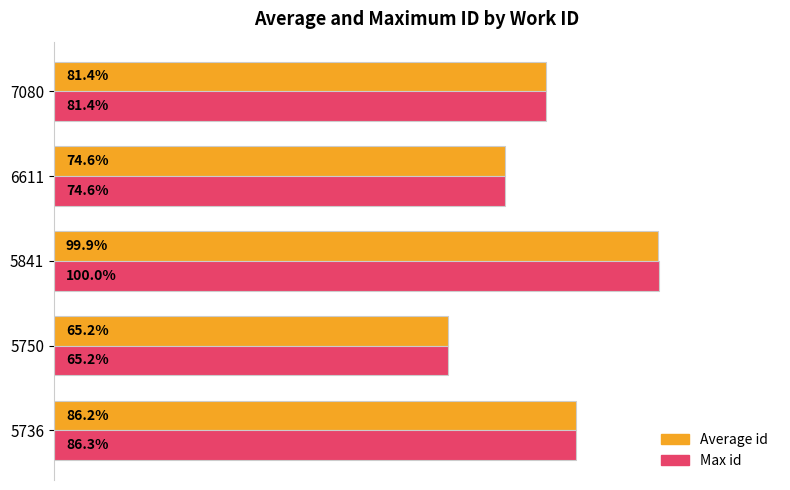

Rank the series by their average value, from lowest to highest.

Average id, Max id